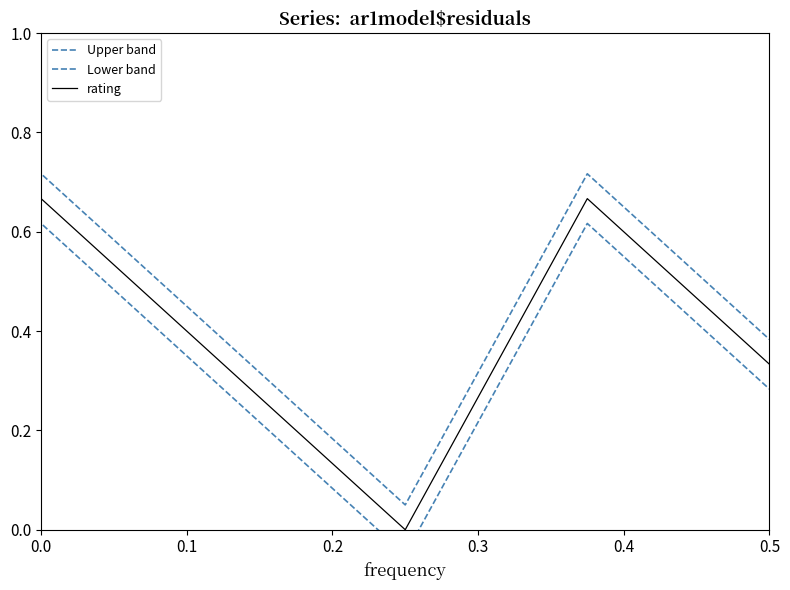

The value of Lower band at 0.0 is 1.7. True or false?

False